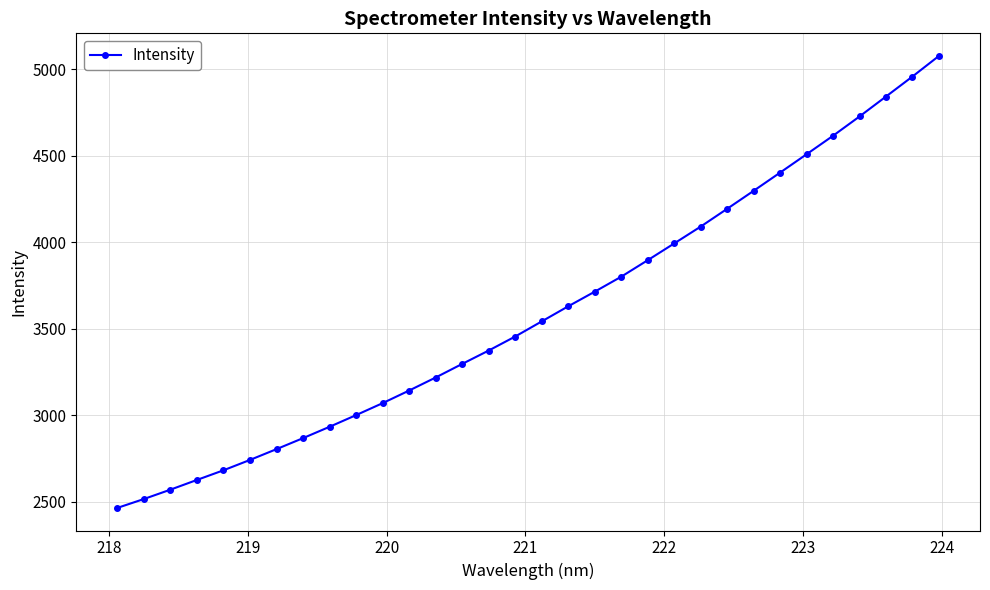

What is the average value?

3596.1